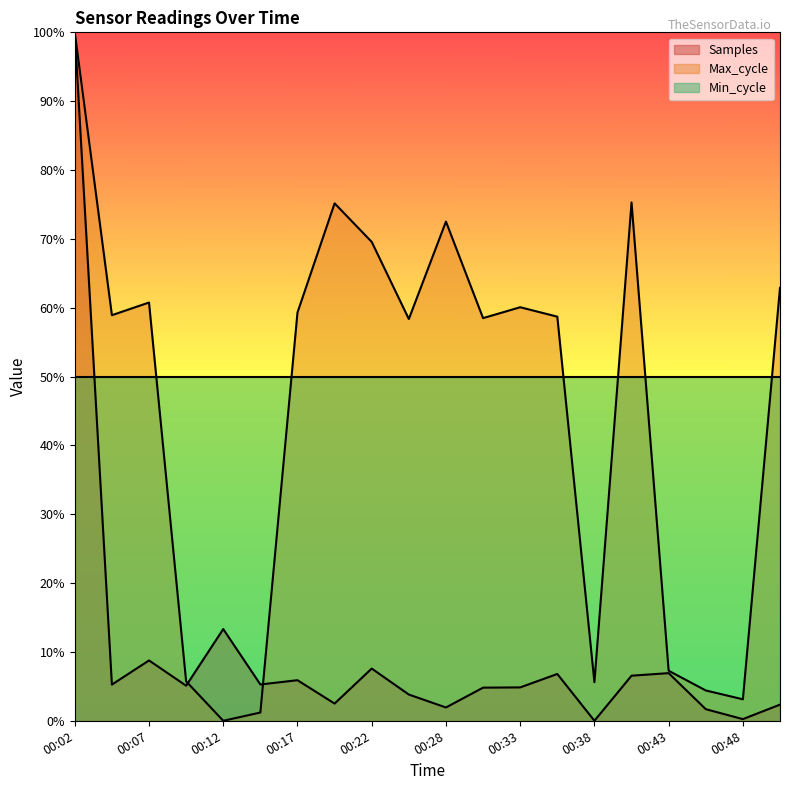

Which series has the largest range (max minus min)?

Samples